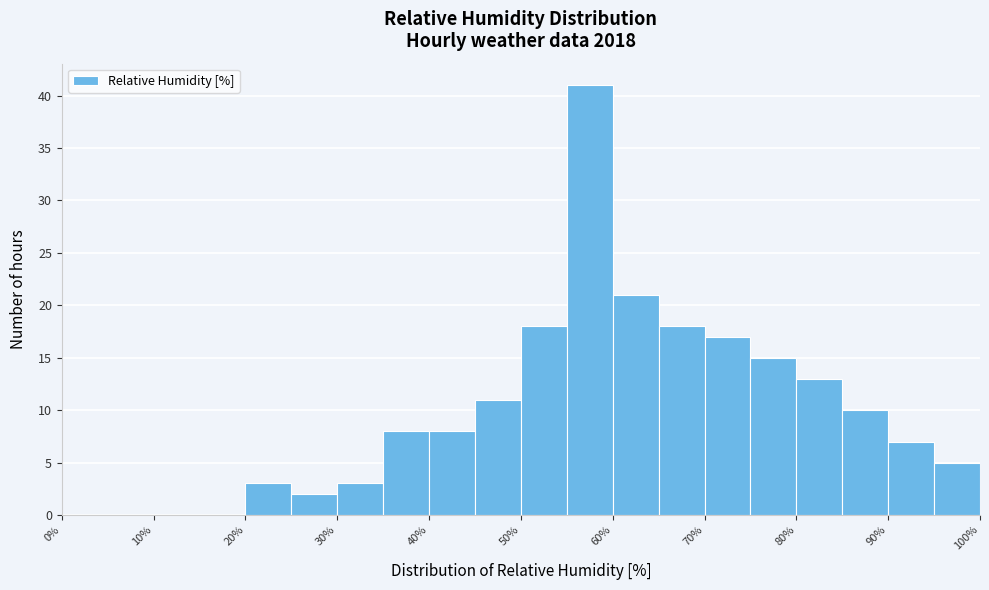

Reading left to right, transcribe this chart: for each bar, give the range it covers on the x-axis and its height. The values are not printed on the chart, so give them approximately, as read against the axis.

0 to 5: 0
5 to 10: 0
10 to 15: 0
15 to 20: 0
20 to 25: 3
25 to 30: 2
30 to 35: 3
35 to 40: 8
40 to 45: 8
45 to 50: 11
50 to 55: 18
55 to 60: 41
60 to 65: 21
65 to 70: 18
70 to 75: 17
75 to 80: 15
80 to 85: 13
85 to 90: 10
90 to 95: 7
95 to 100: 5